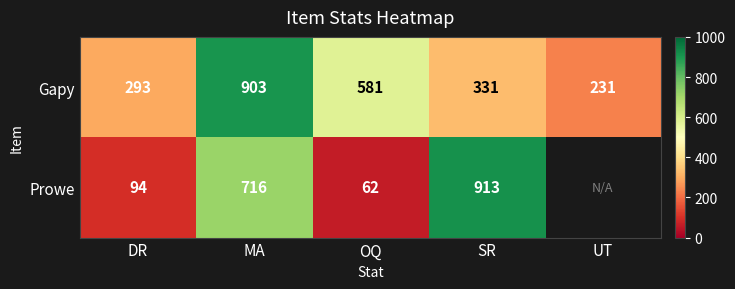

The value of Gapy at SR is 331. True or false?

True